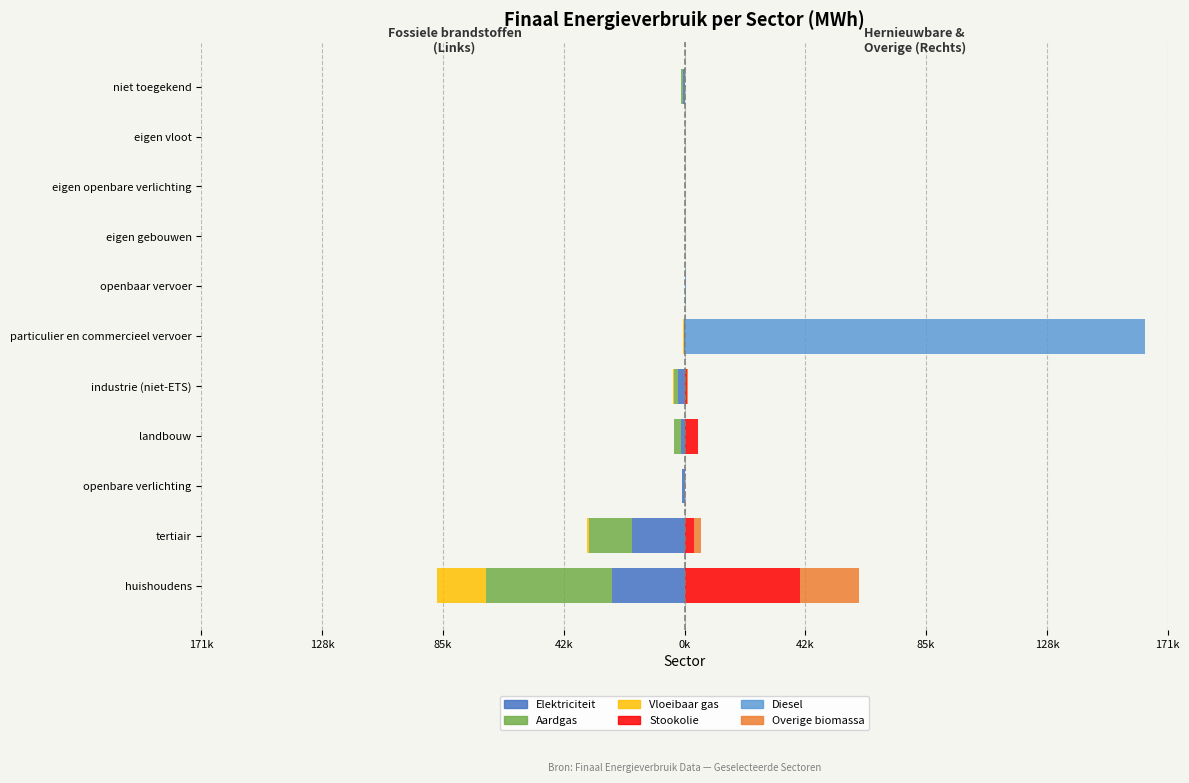

What is the highest value of the Overige biomassa series?

21188.5